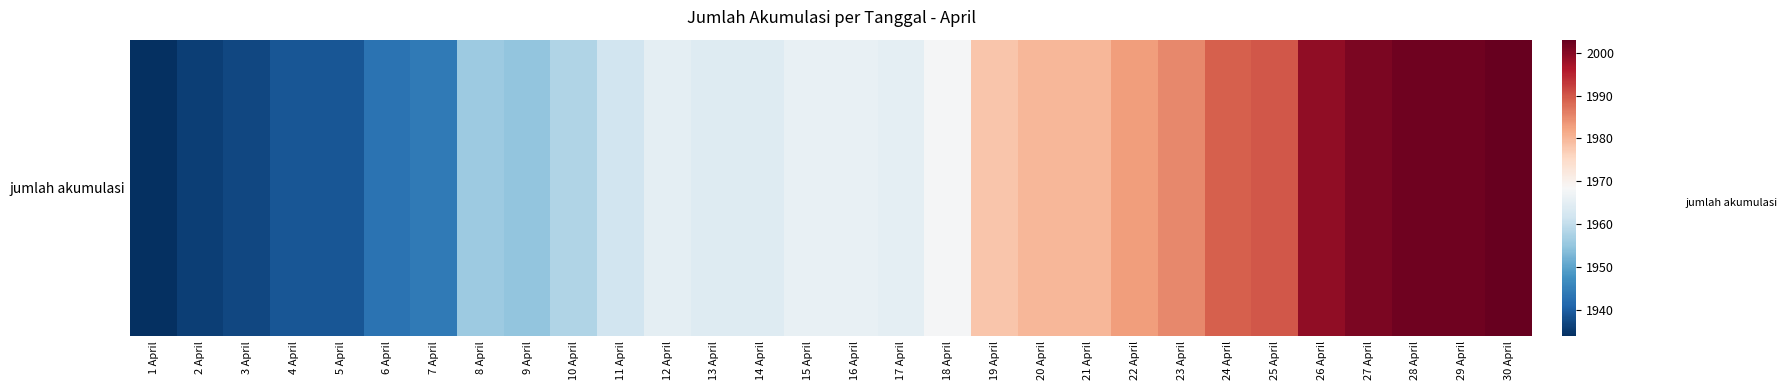

The chart shows a value of 1937 at 3 April. True or false?

True